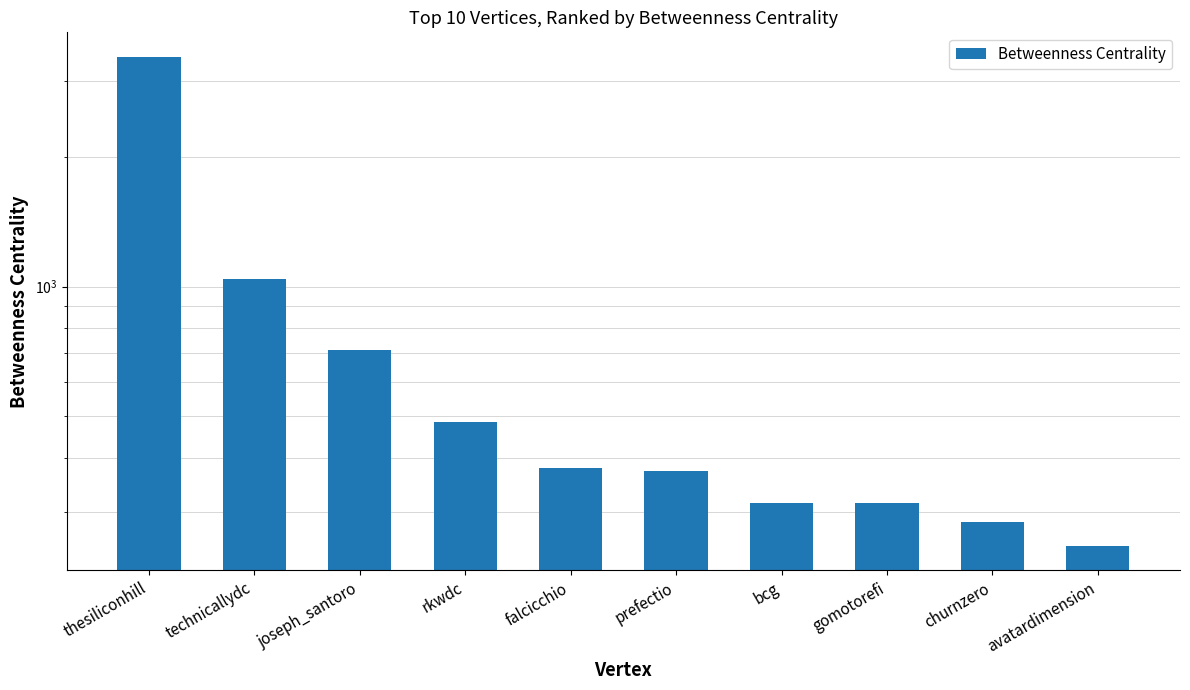

The value at gomotorefi is 106.5. True or false?

False